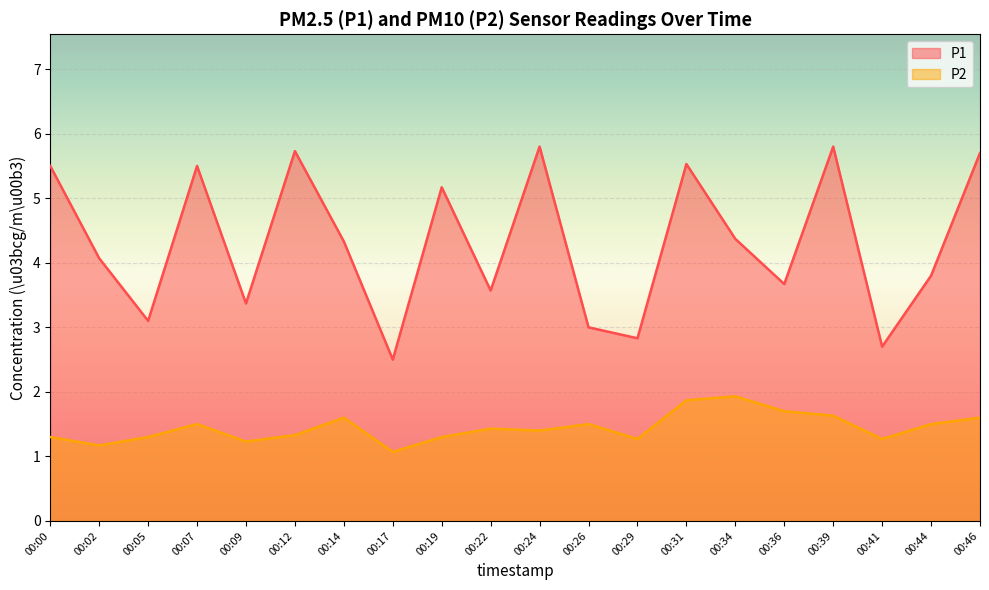

How many interior local valleys does the P1 series have?

7